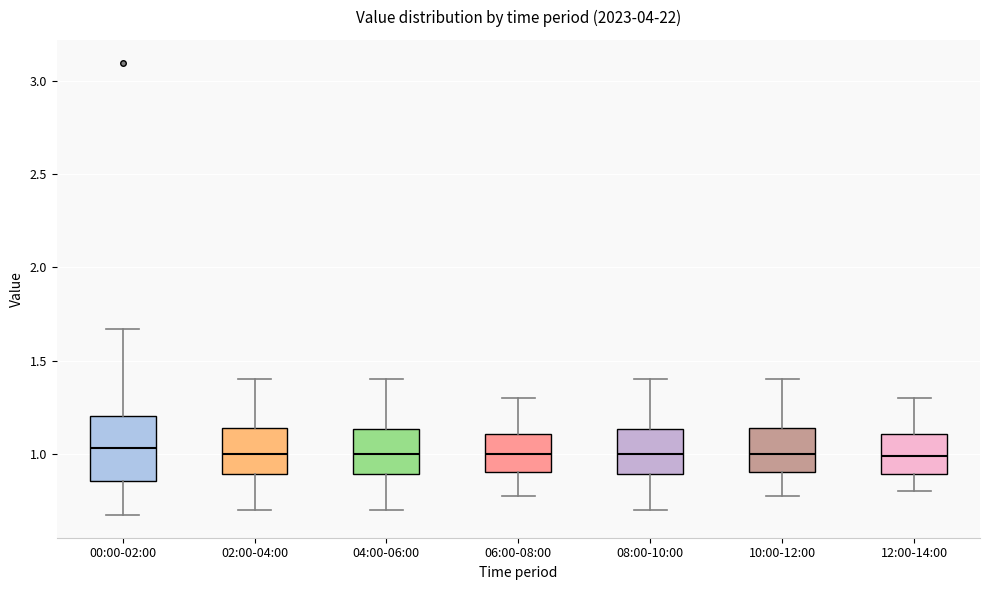

Reading left to right, transcribe this box plot: for each box, give where its median line is, the range the box spans, and where its two whiskers end, as read against the y-axis. The values are not printed on the chart, so give them approximately, as read against the axis.

00:00-02:00: median 1.05, box 0.85 to 1.20, whiskers 0.65 to 1.65
02:00-04:00: median 1.00, box 0.90 to 1.15, whiskers 0.70 to 1.40
04:00-06:00: median 1.00, box 0.90 to 1.15, whiskers 0.70 to 1.40
06:00-08:00: median 1.00, box 0.90 to 1.10, whiskers 0.75 to 1.30
08:00-10:00: median 1.00, box 0.90 to 1.15, whiskers 0.70 to 1.40
10:00-12:00: median 1.00, box 0.90 to 1.15, whiskers 0.75 to 1.40
12:00-14:00: median 1.00, box 0.90 to 1.10, whiskers 0.80 to 1.30